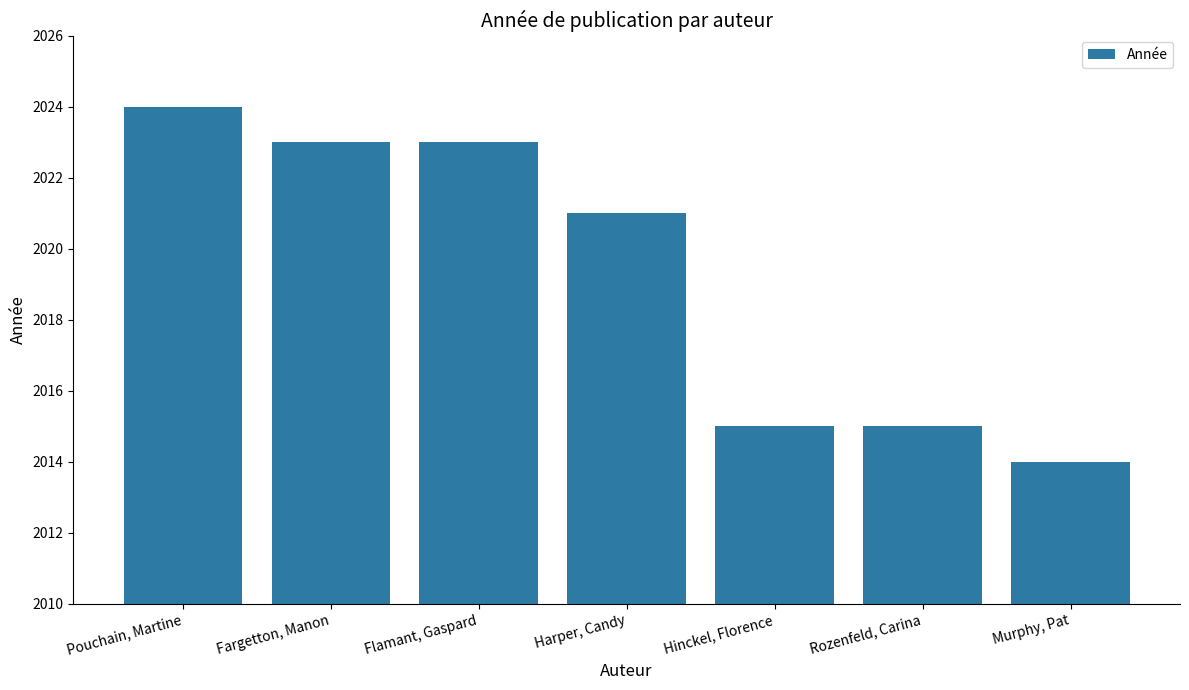

What is the change in value from Pouchain, Martine to Harper, Candy?

-3